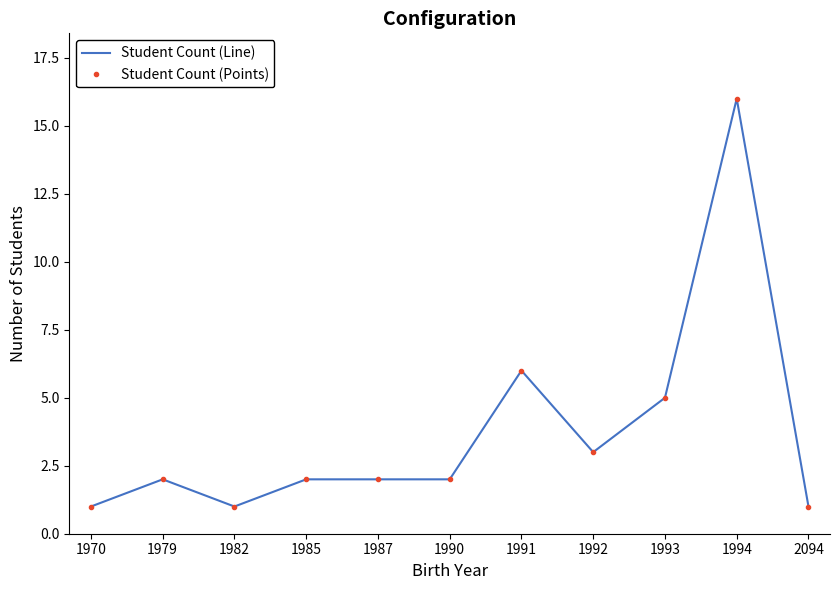

Between 1979 and 1994, which is larger?

1994